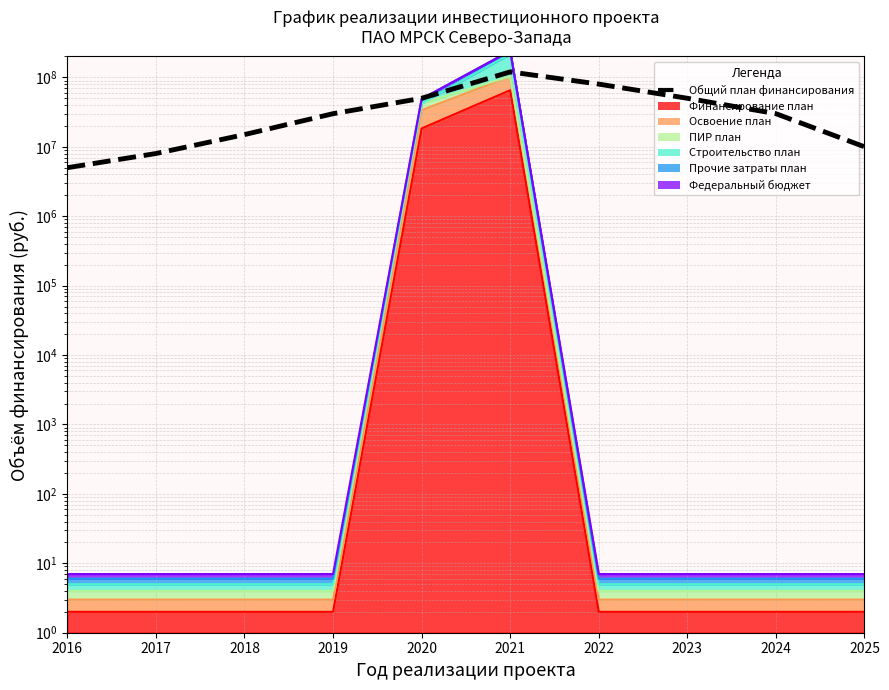

What is the greatest value displayed?

120000001